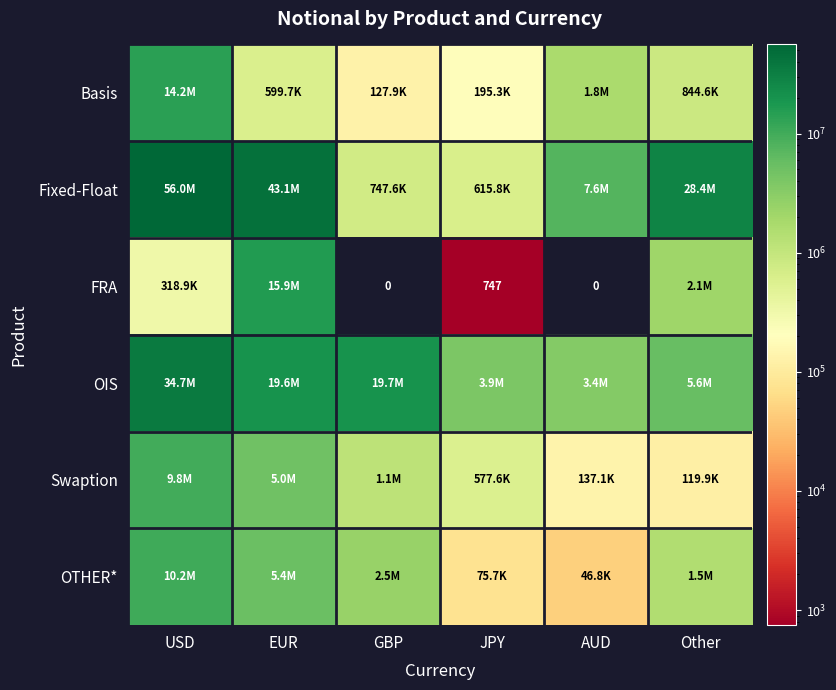

At which category does the chart reach its peak across all series?

USD